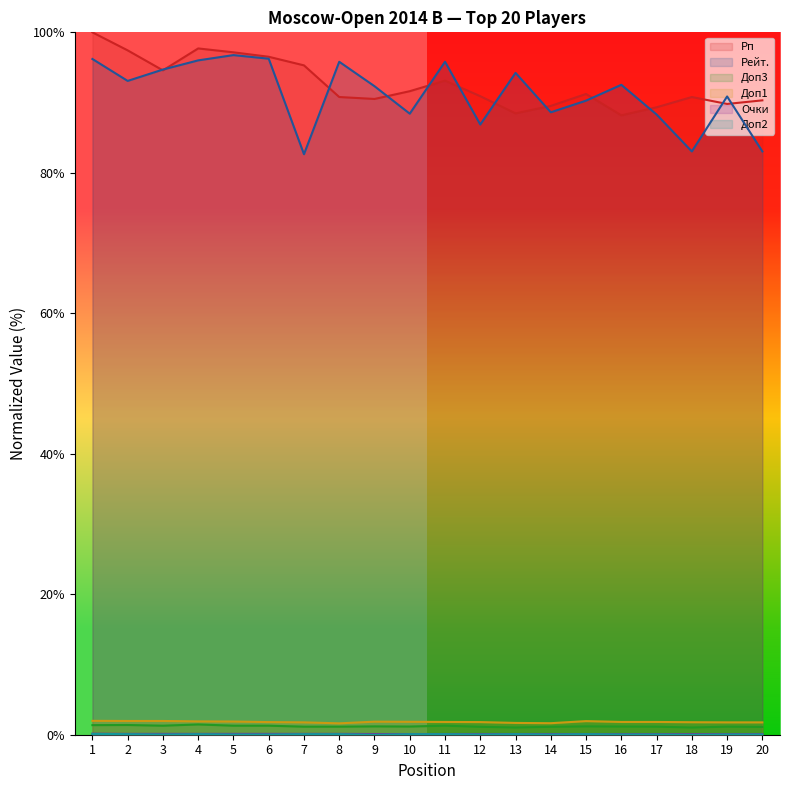

At which category is the sum across all series the highest?

1